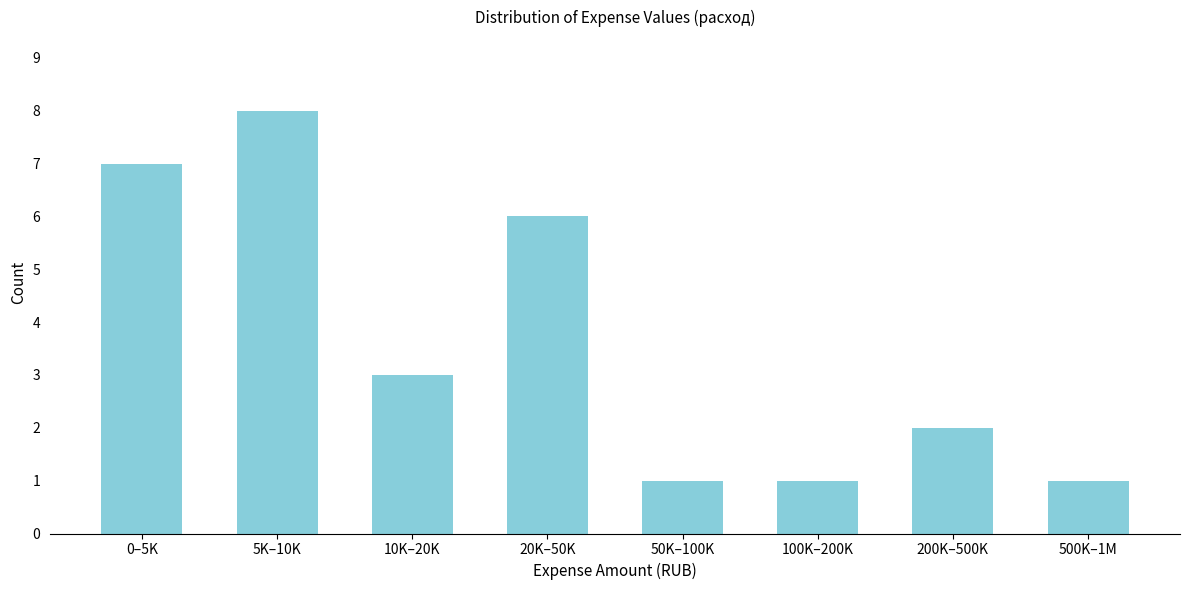

Reading left to right, what are all the values shown in this chart?

7	8	3	6	1	1	2	1